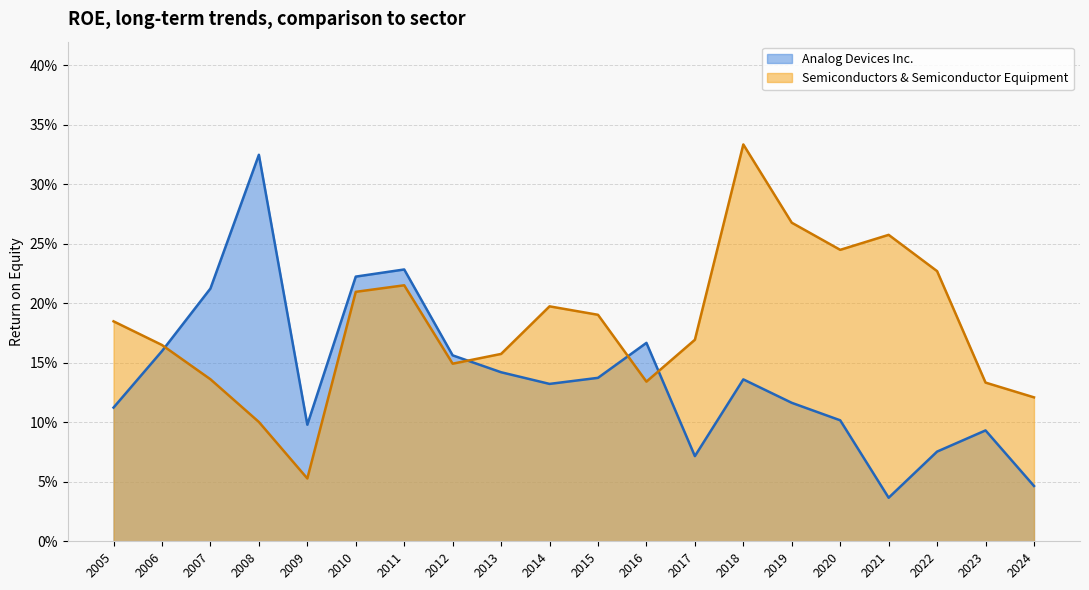

Between 2010 and 2009, which series saw the biggest shift?

Semiconductors & Semiconductor Equipment